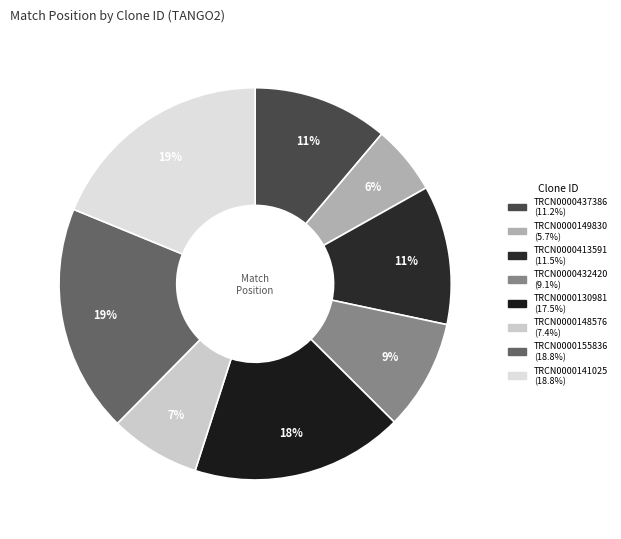

Count the number of slices in the pie.

8